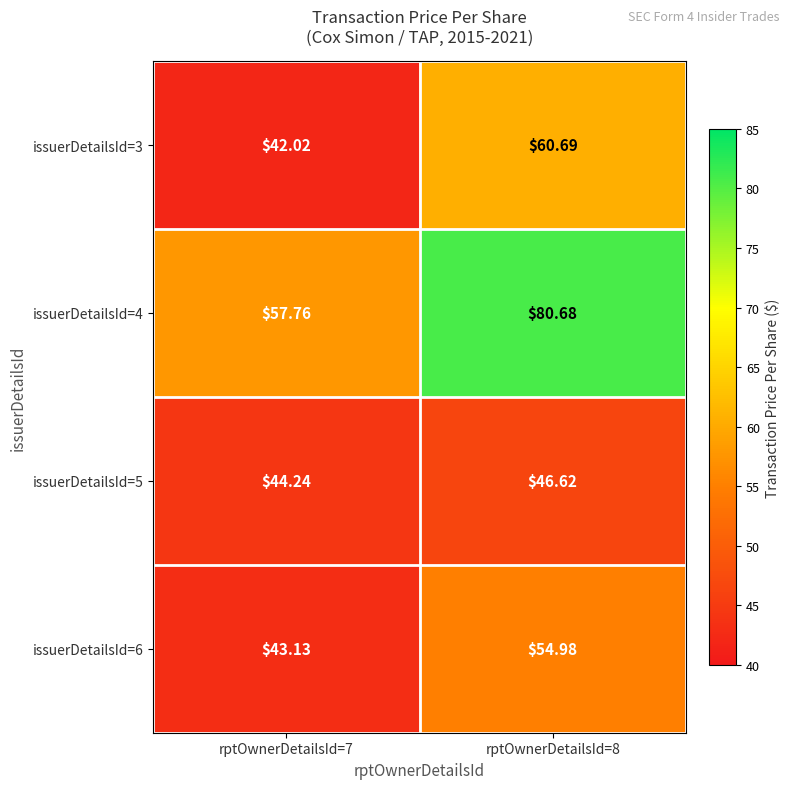

How many categories are shown in the chart?

2